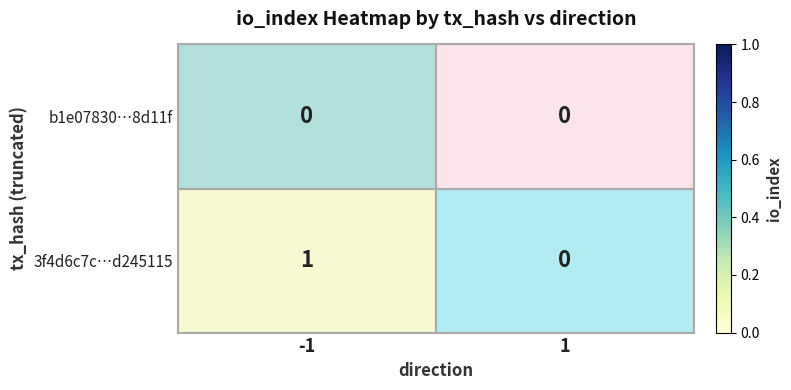

Is it true that b1e07830…8d11f equals 0 at 1?

True